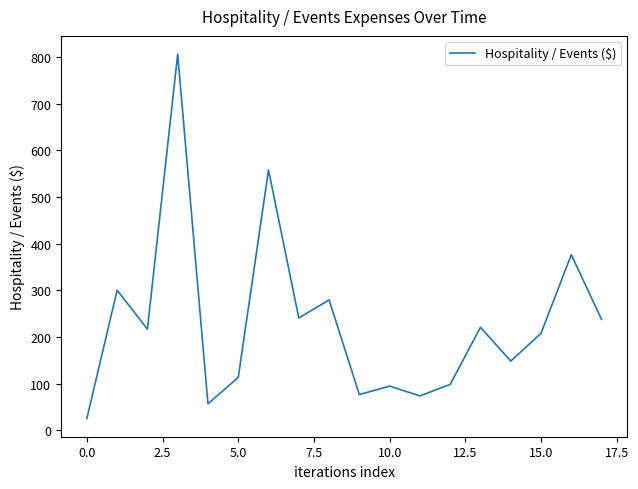

What is the difference between the maximum and minimum values?

781.0